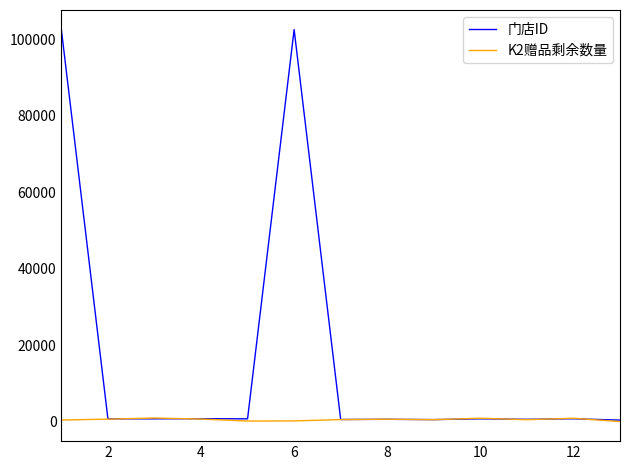

Which series has the largest total across all categories?

门店ID